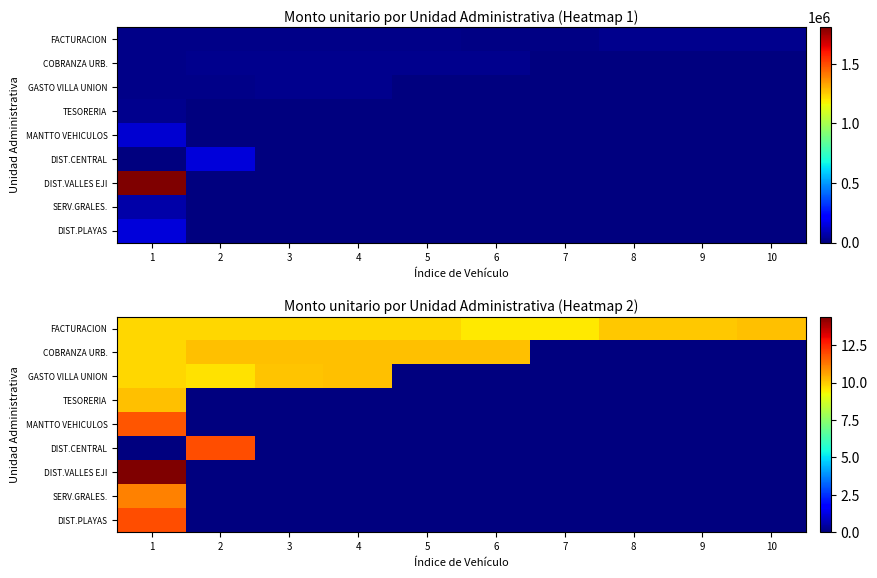

Which label corresponds to the largest value in the chart?

1